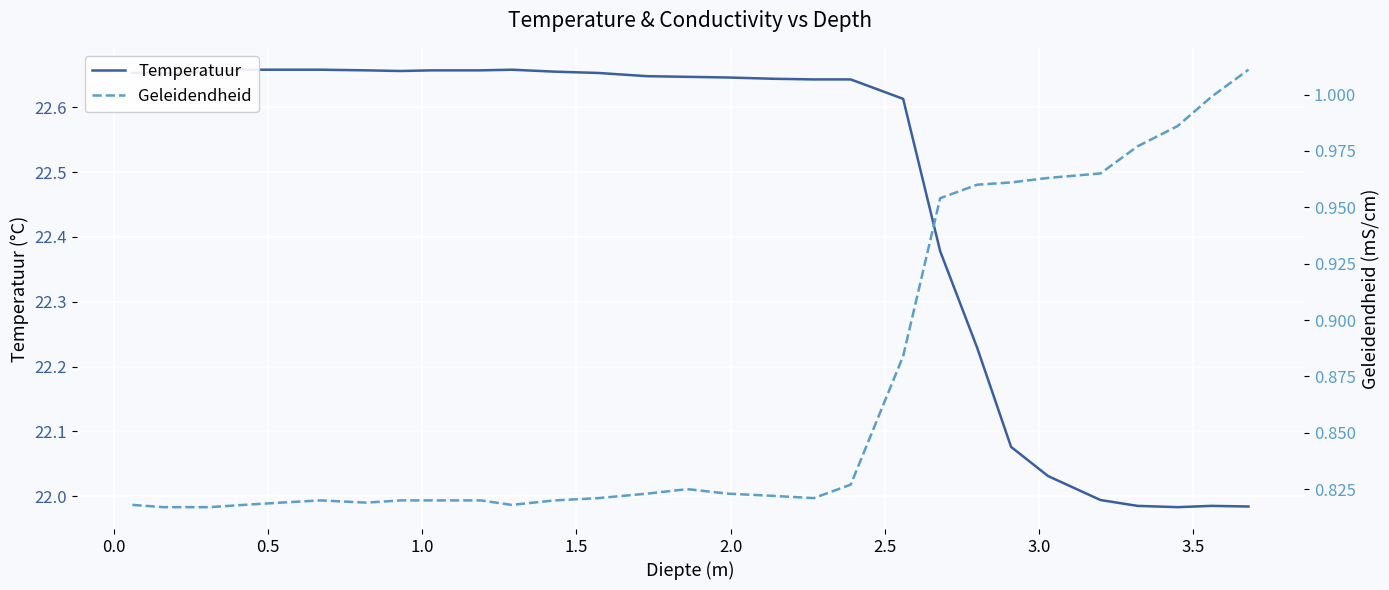

At how many categories does at least one series exceed 2?

29